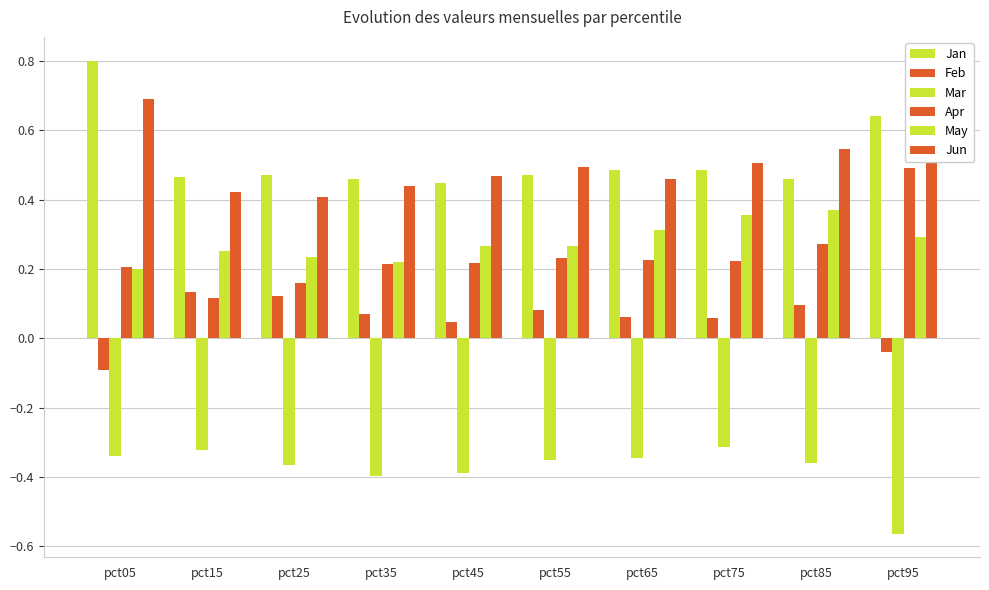

The value of May at pct15 is 0.3. True or false?

True